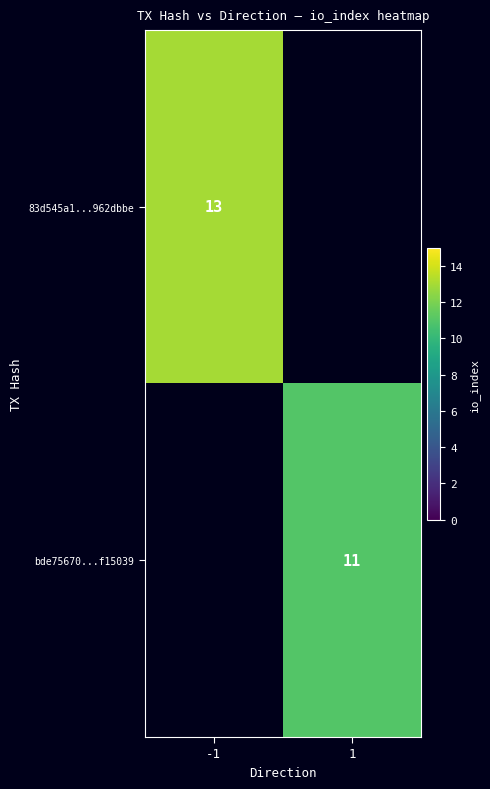

At how many categories does at least one series exceed 11?

1